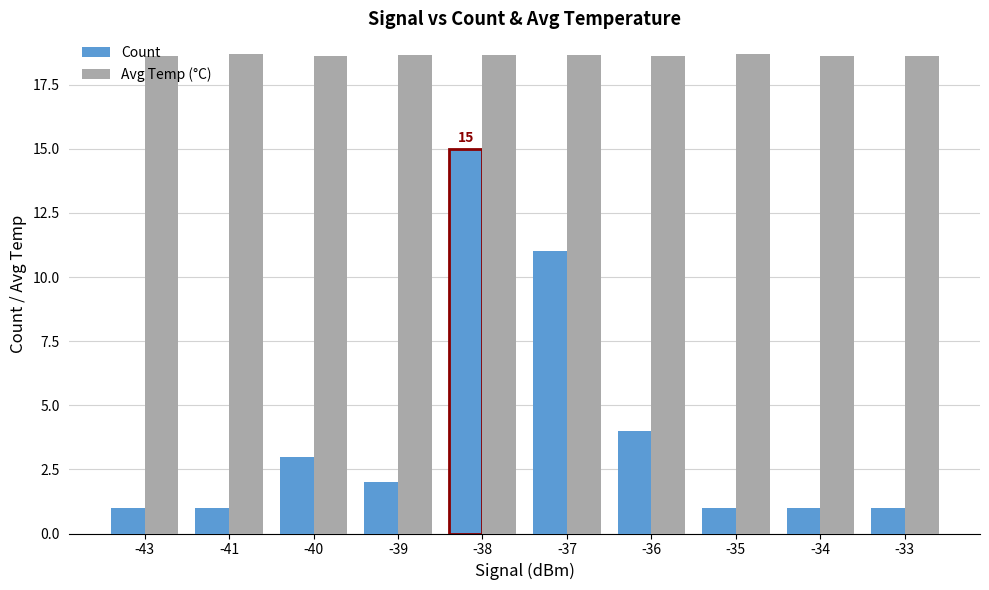

What is the difference between the maximum and second lowest values in the Count series?

14.0